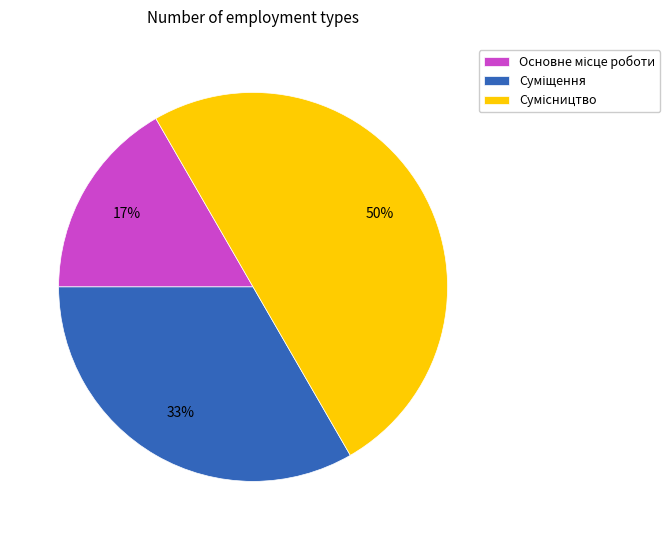

To the nearest percent, what is the average slice percentage?

33%